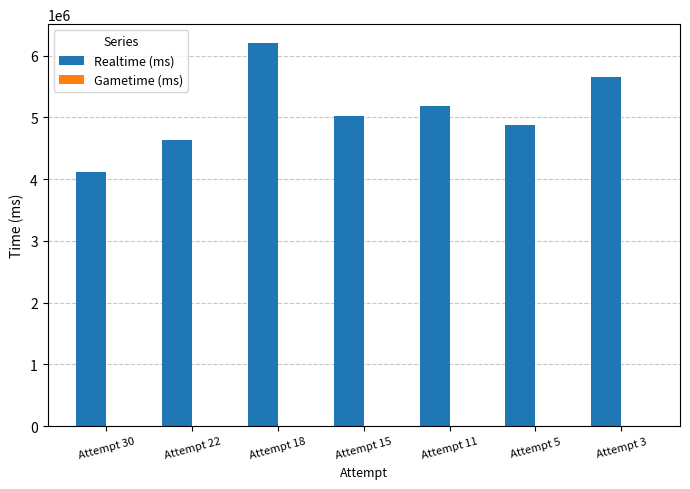

List the labels in order of value, largest first.

Attempt 18, Attempt 3, Attempt 11, Attempt 15, Attempt 5, Attempt 22, Attempt 30